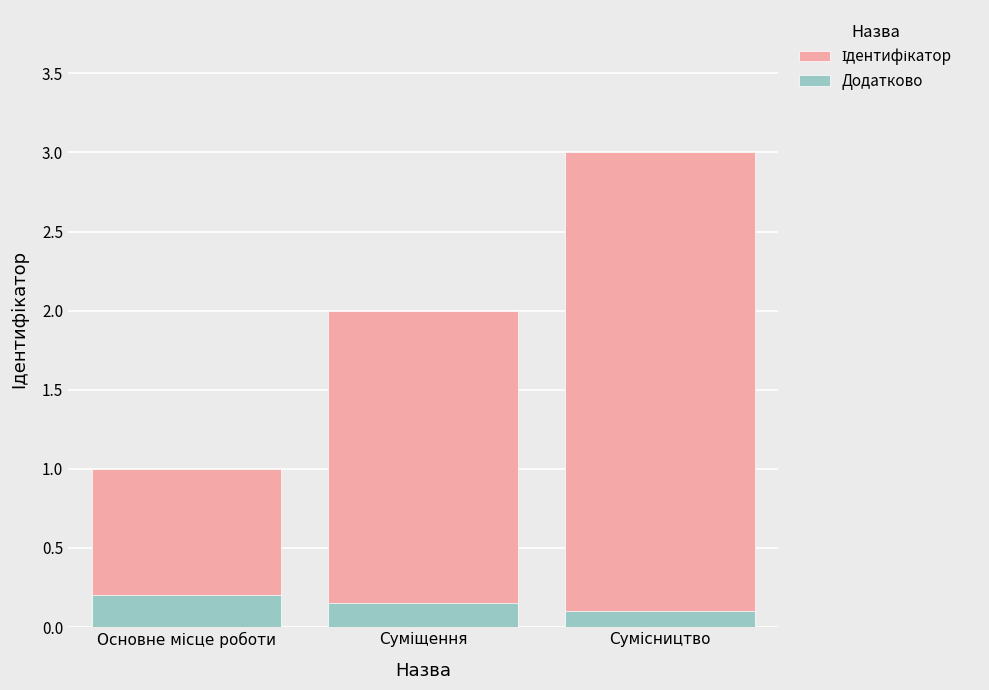

Reading left to right, extract all data points from this chart.

Ідентифікатор: 1.0	2.0	3.0
Додатково: 0.2	0.1	0.1